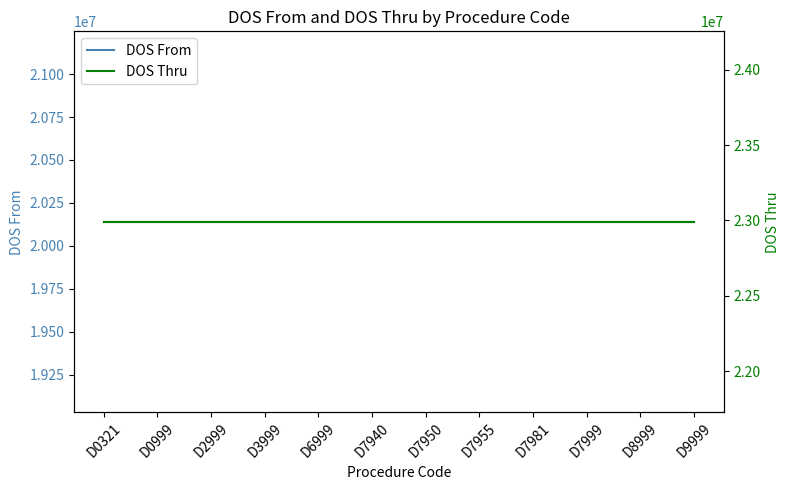

True or false: DOS Thru and DOS From cross at least once.

False